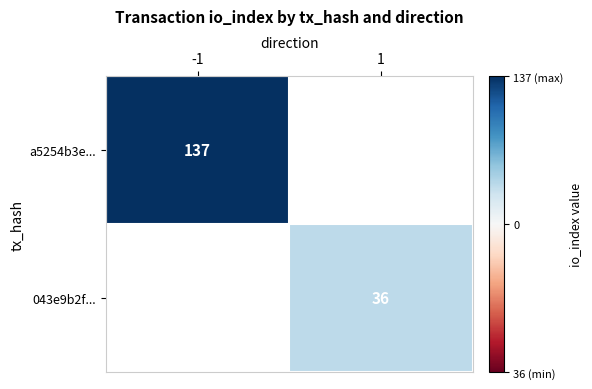

The value of 043e9b2f... at 1 is 50. True or false?

False